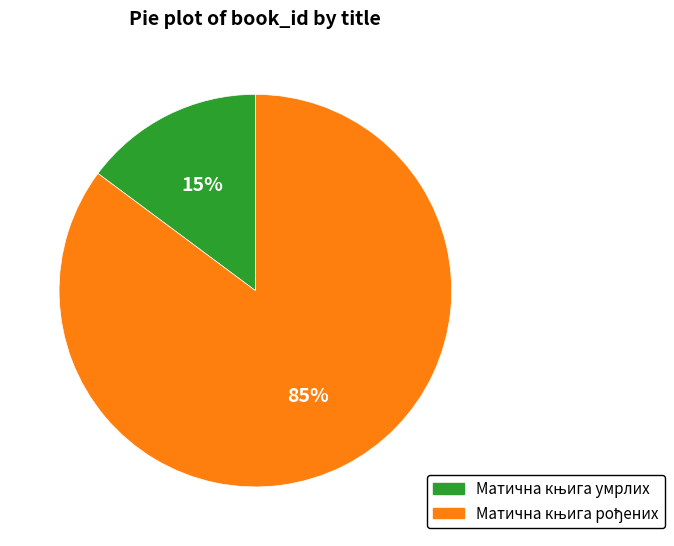

How many segments does this pie chart have?

2